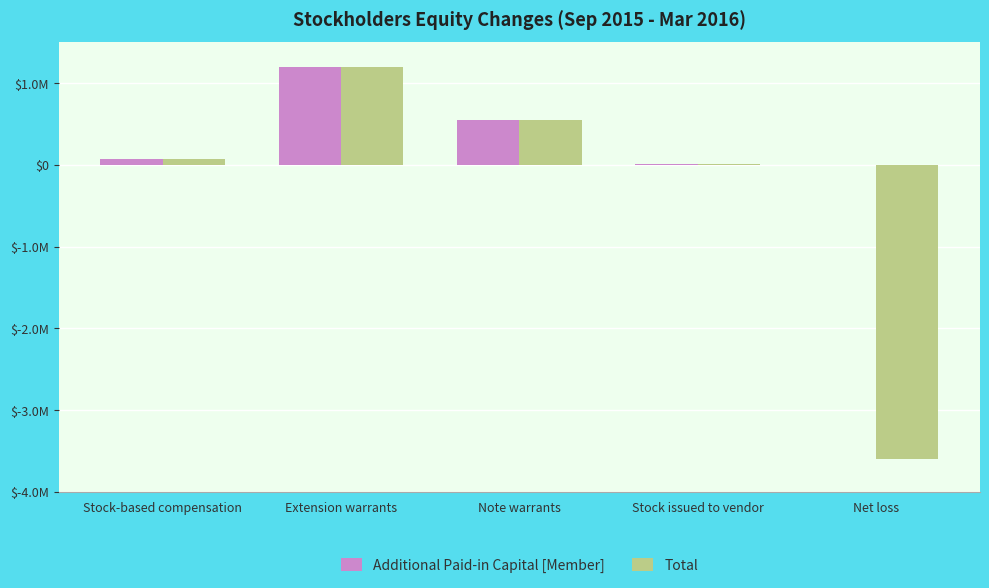

Between Stock-based compensation and Note warrants, which series saw the biggest shift?

Additional Paid-in Capital [Member]